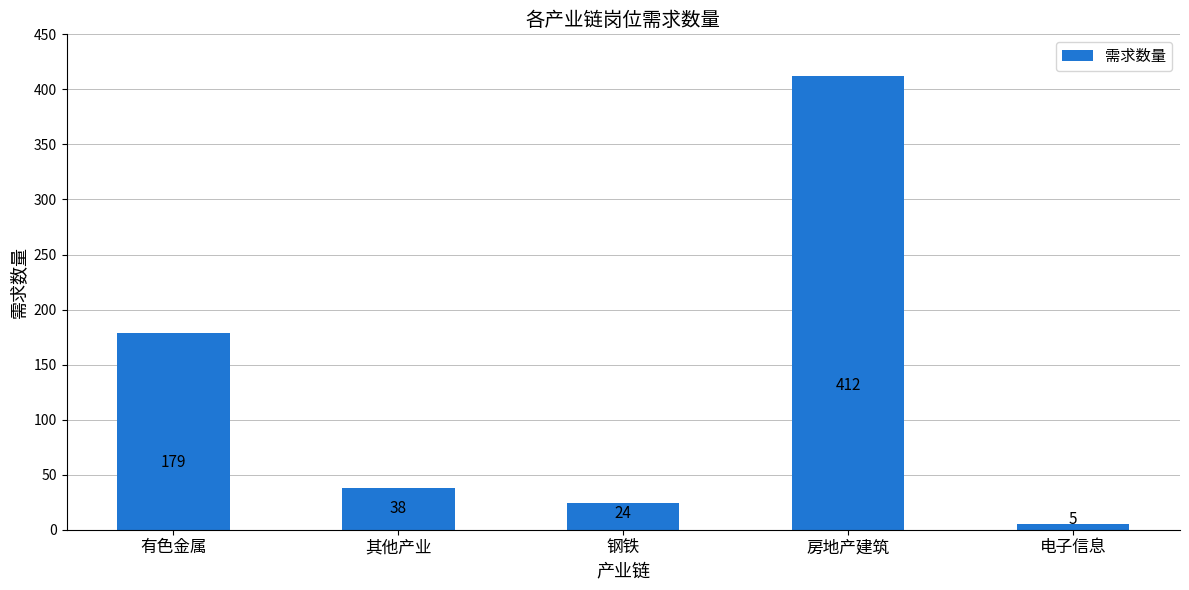

What position from the right is 其他产业?

4